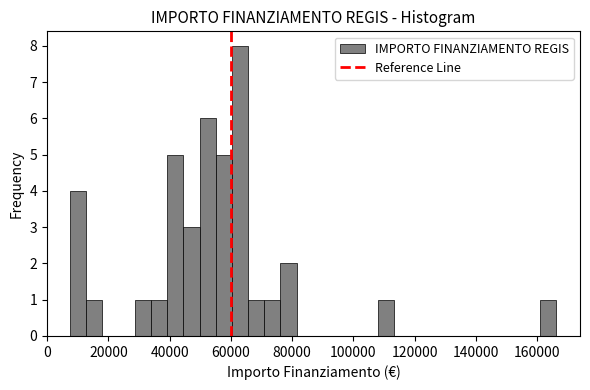

Read against the x-axis, roughly where is the centre of the tallest bar?

62000